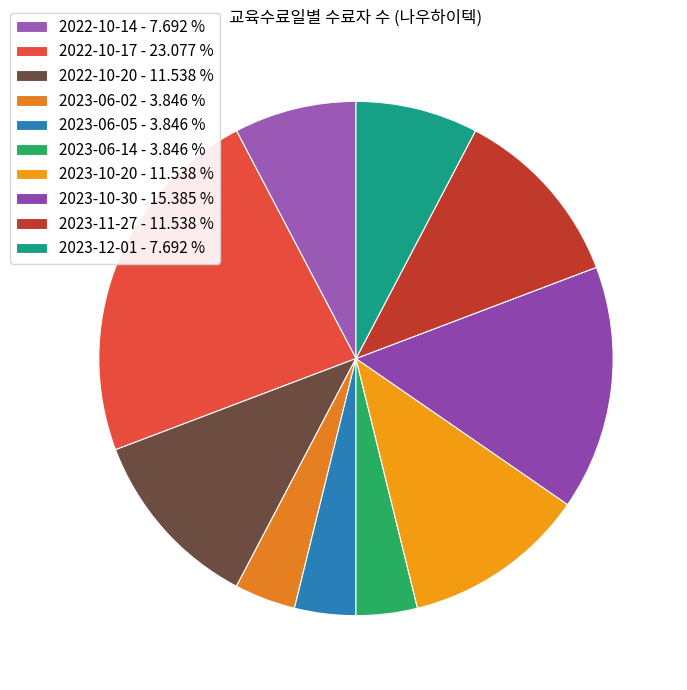

How many slices are in this pie chart?

10